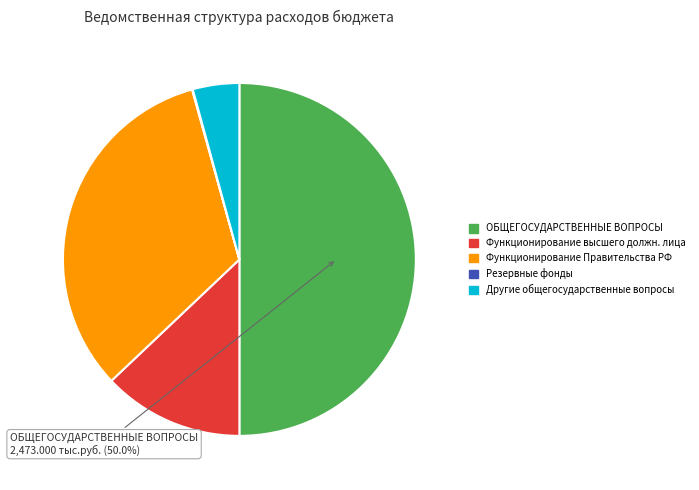

Approximately how many times larger is the value at Функционирование Правительства РФ compared to Функционирование высшего должн. лица?

2.5